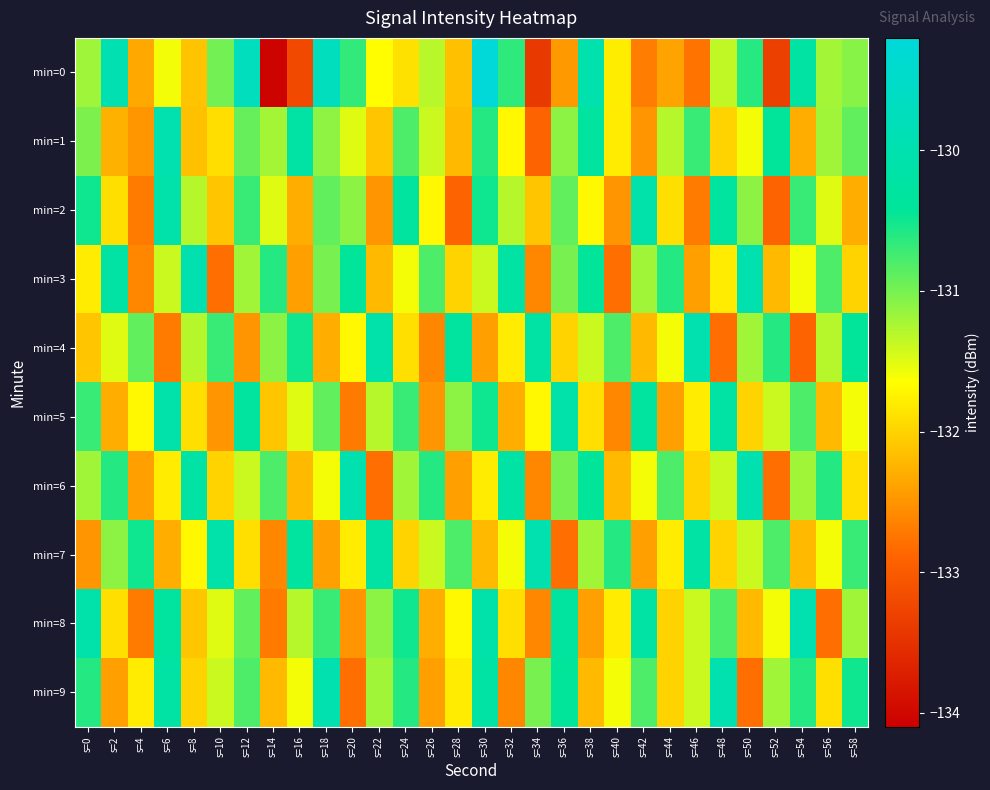

At which category does the chart reach its minimum across all series?

s=14